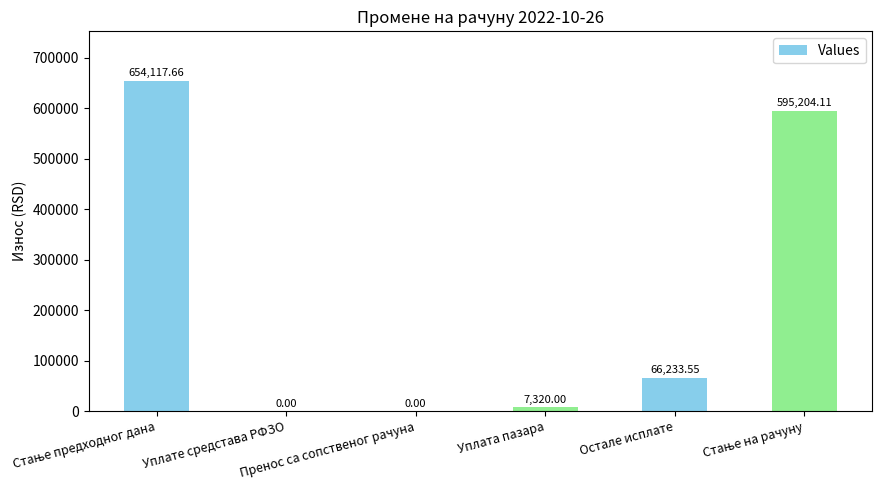

What is the sum of all values?

1322875.3